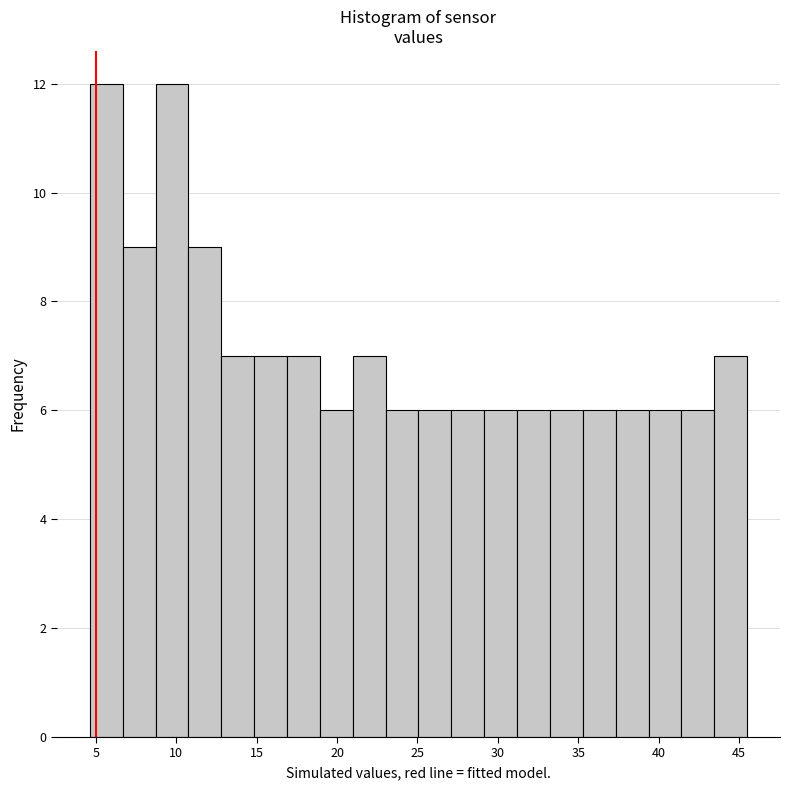

What is the height of the bar covering 29.0 to 31.0 on the x-axis? Neither the bar edges nor the heights are printed on the chart, so give them approximately, as read against the axes.

6